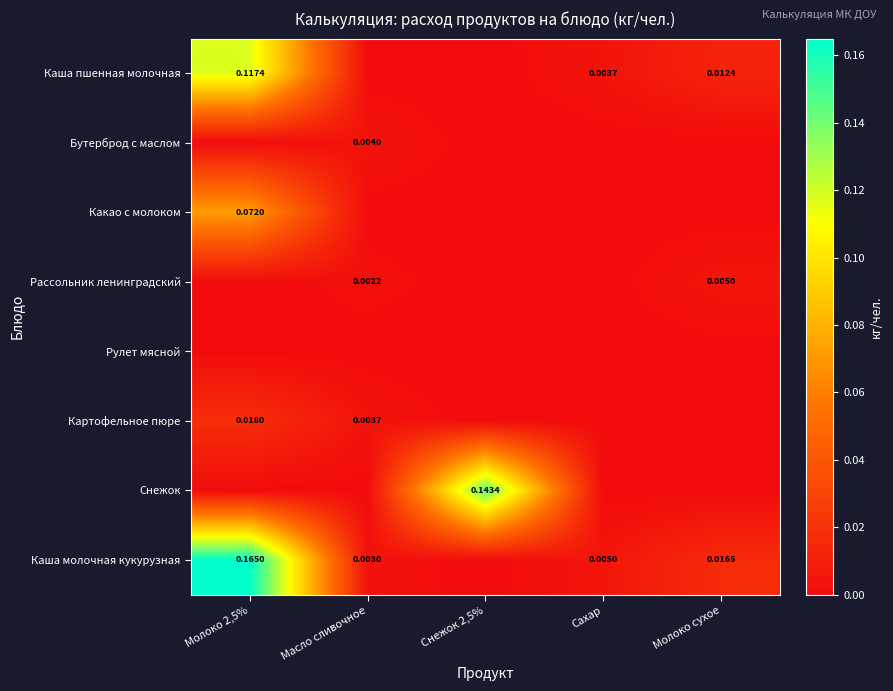

Which series has the largest total across all categories?

Каша молочная кукурузная